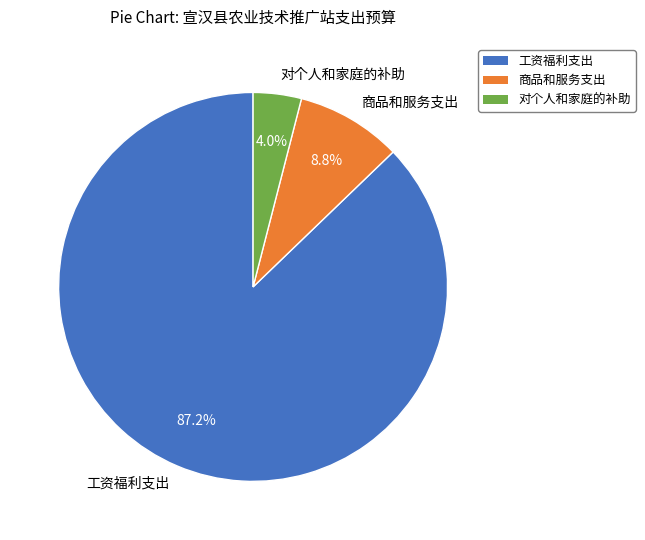

To the nearest percent, what is the difference between the largest and smallest slice percentages?

83%